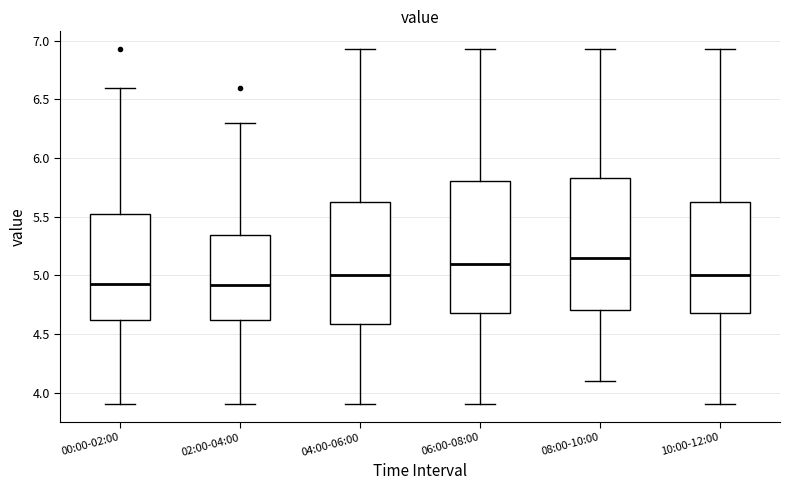

Reading left to right, read every box against the y-axis: the position of its median line, the range the box covers, and the ends of its whiskers. The values are not printed on the chart, so give them approximately, as read against the axis.

00:00-02:00: median 4.95, box 4.60 to 5.55, whiskers 3.90 to 6.60
02:00-04:00: median 4.90, box 4.60 to 5.35, whiskers 3.90 to 6.30
04:00-06:00: median 5.00, box 4.60 to 5.65, whiskers 3.90 to 6.95
06:00-08:00: median 5.10, box 4.70 to 5.80, whiskers 3.90 to 6.95
08:00-10:00: median 5.15, box 4.70 to 5.85, whiskers 4.10 to 6.95
10:00-12:00: median 5.00, box 4.70 to 5.65, whiskers 3.90 to 6.95